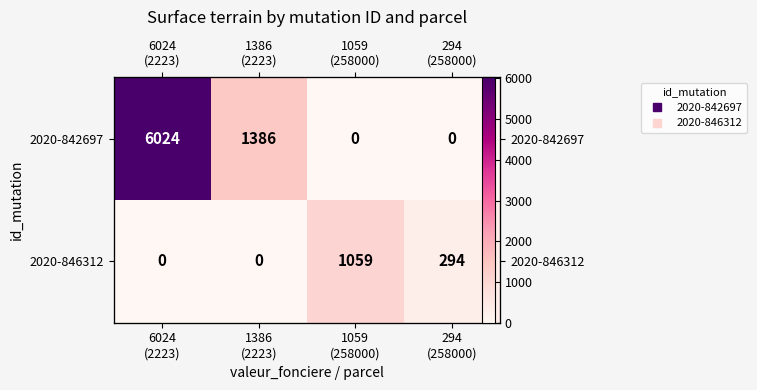

What is the highest value of the 2020-842697 series?

6024